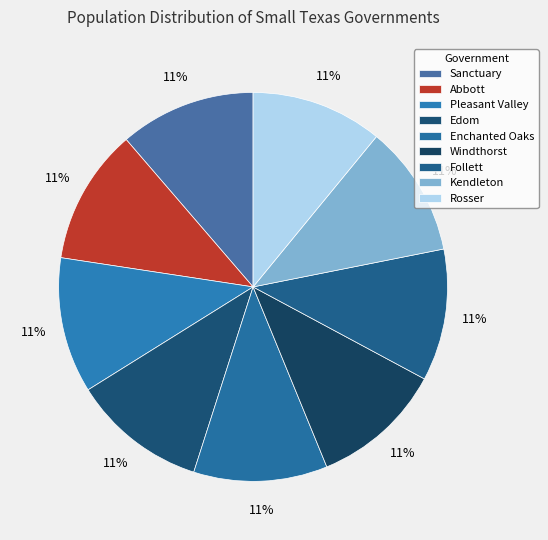

To the nearest percent, what portion does Windthorst represent?

11%